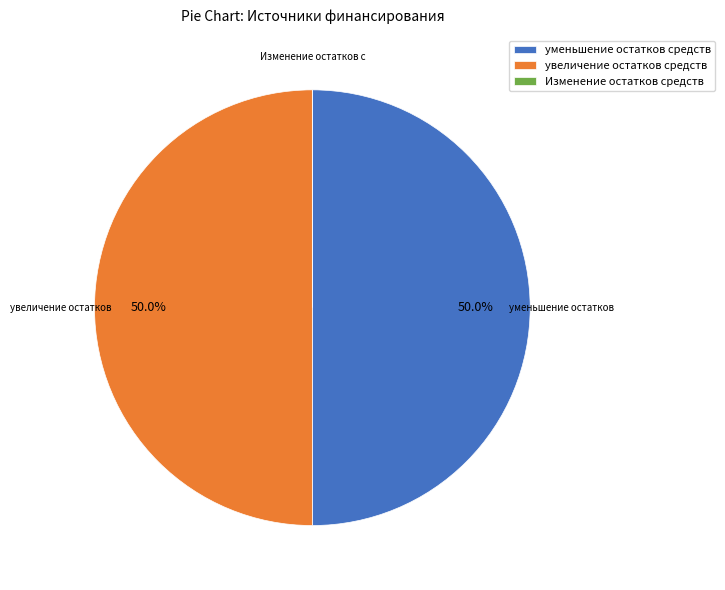

What portion of the pie excludes увеличение остатков средств?

50.0%